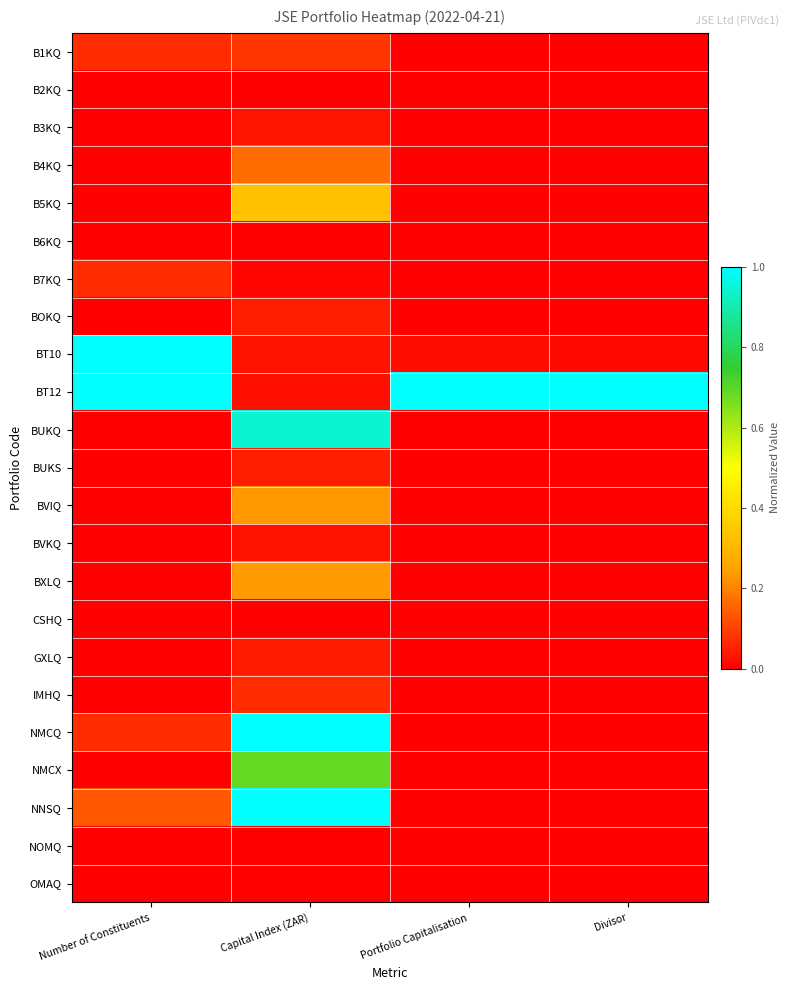

What is the difference between the highest and lowest values at Portfolio Capitalisation?

1.0